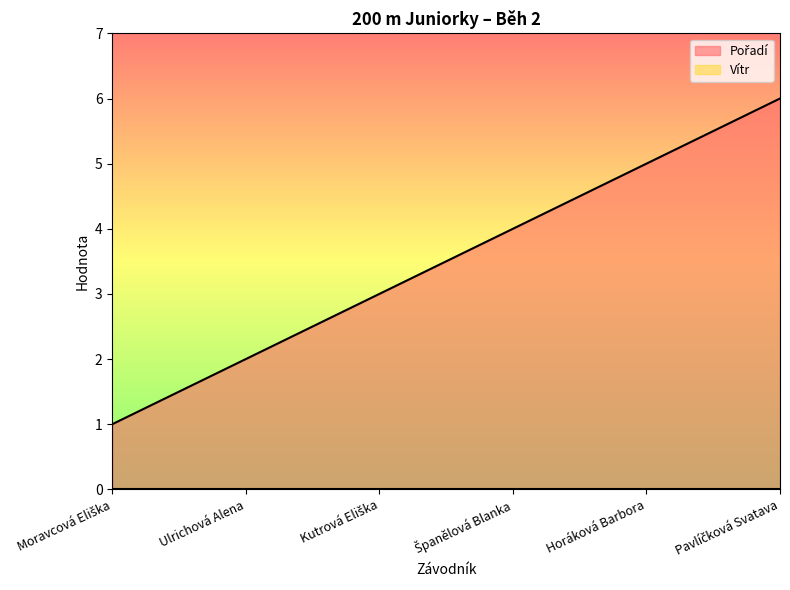

List the labels in order of value, smallest first.

Moravcová Eliška, Ulrichová Alena, Kutrová Eliška, Španělová Blanka, Horáková Barbora, Pavlíčková Svatava